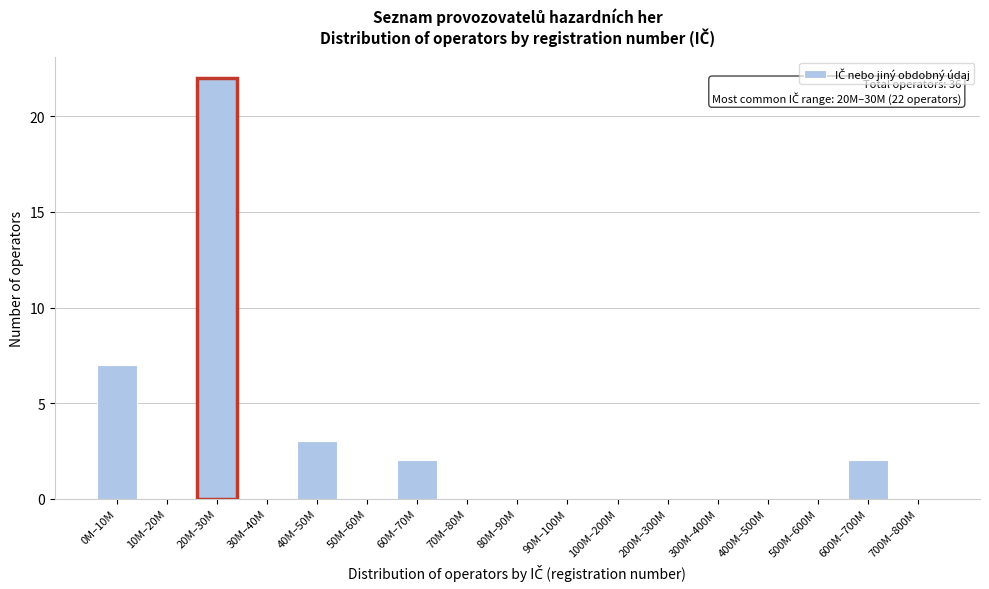

Reading left to right, what are all the values shown in this chart?

0M–10M=7	10M–20M=0	20M–30M=22	30M–40M=0	40M–50M=3	50M–60M=0	60M–70M=2	70M–80M=0	80M–90M=0	90M–100M=0	100M–200M=0	200M–300M=0	300M–400M=0	400M–500M=0	500M–600M=0	600M–700M=2	700M–800M=0